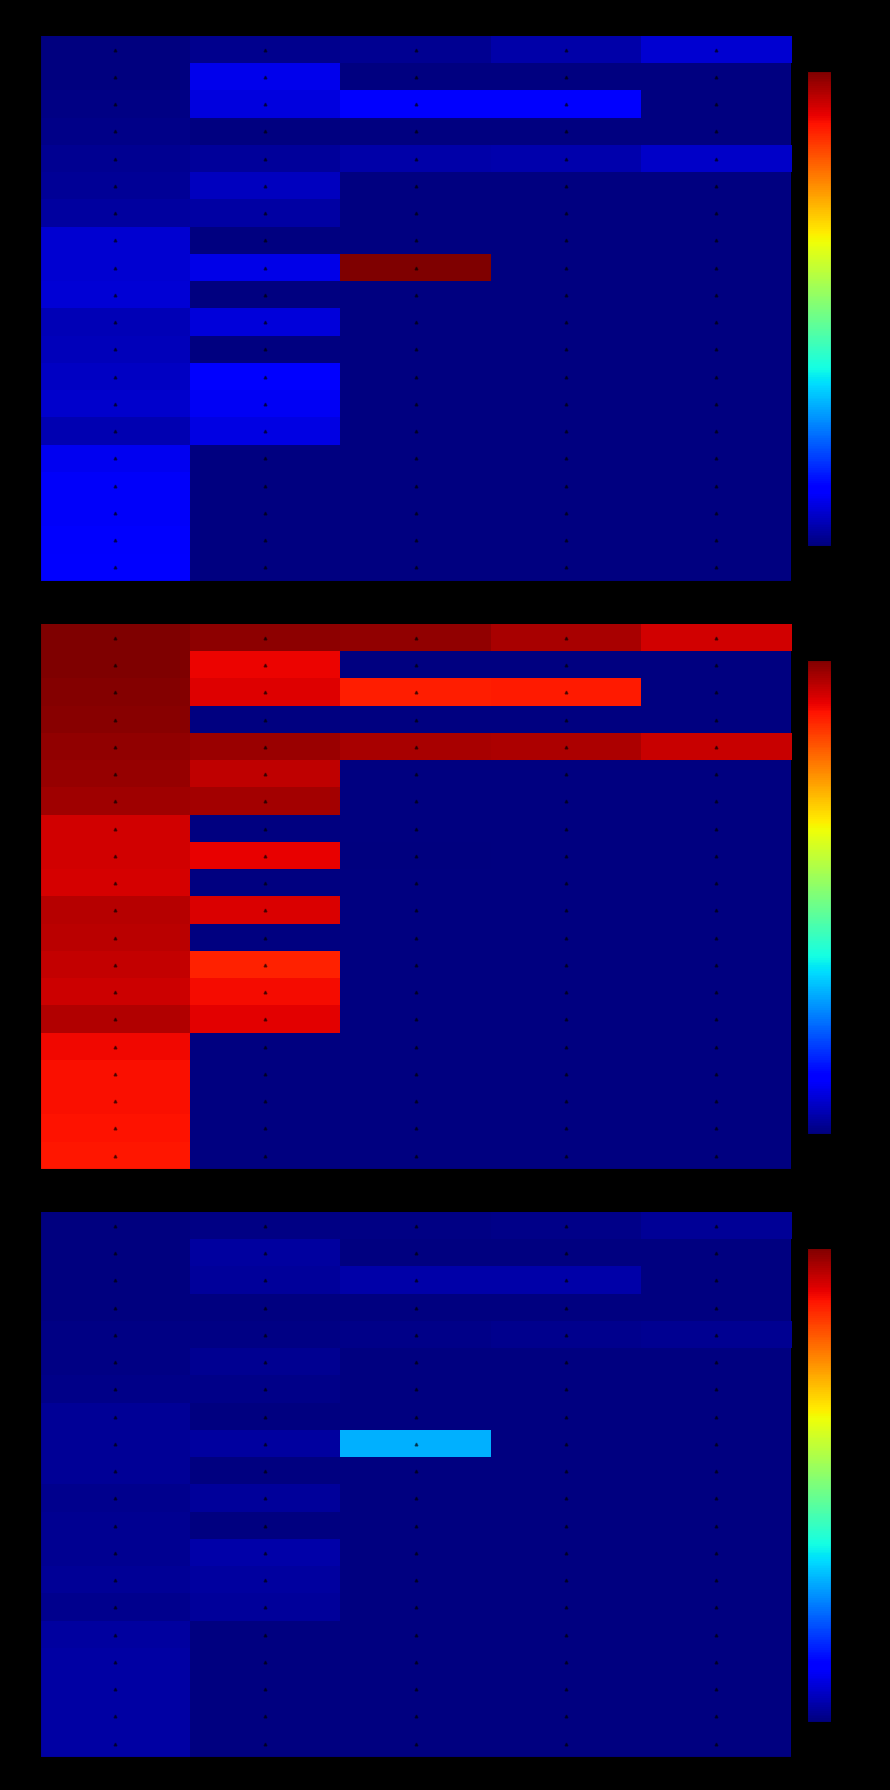

Which category has the highest value in the PAZ series?

Категория 2